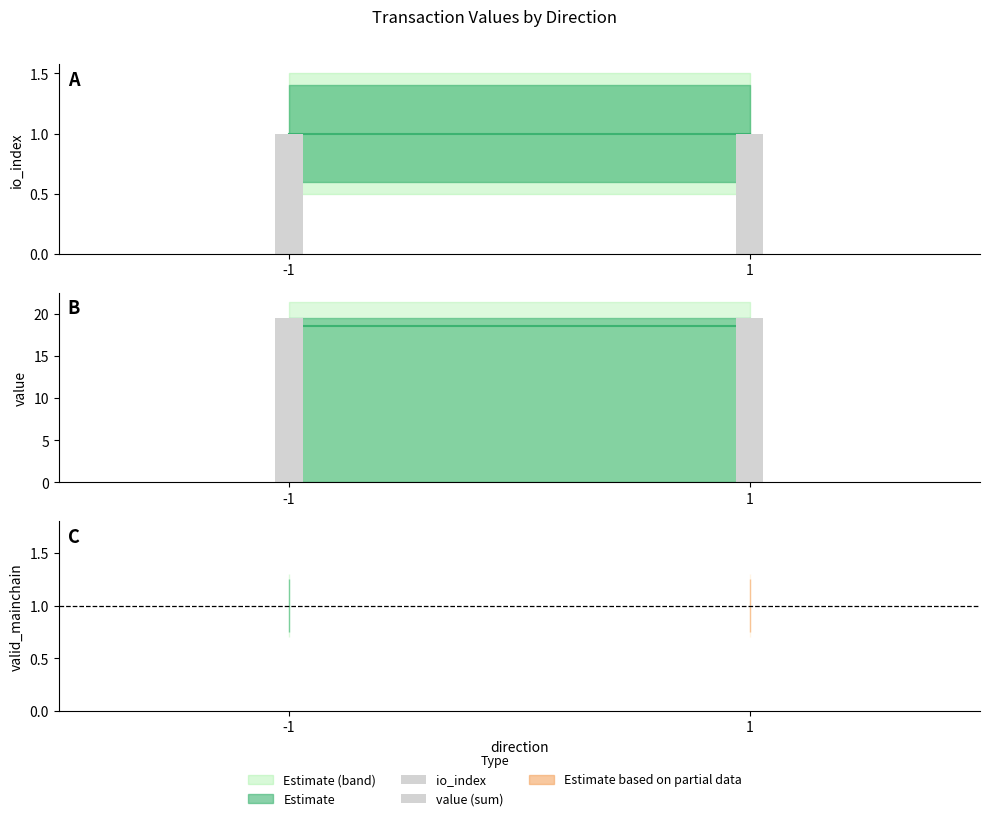

What is the value of the io_index bar at the 1st from the left?

1.0